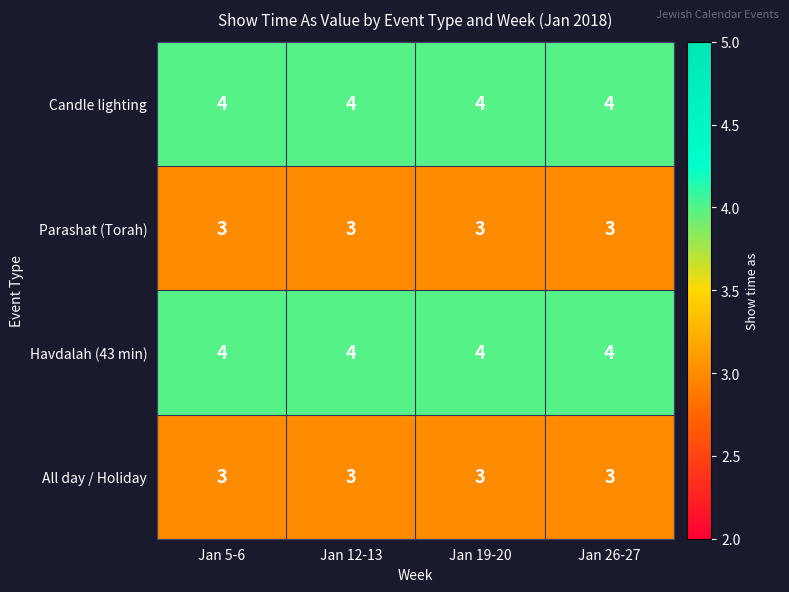

What is the lowest value of the All day / Holiday series?

3